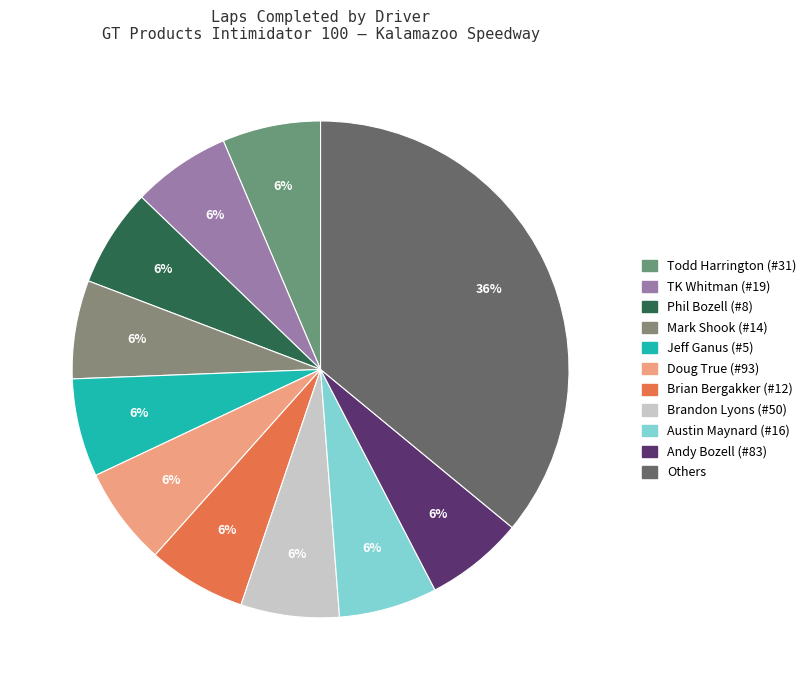

How many segments does this pie chart have?

11